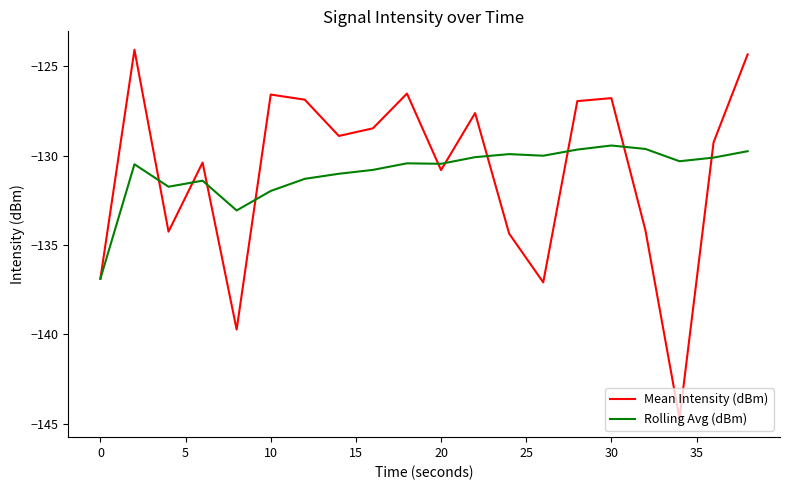

Is this an area chart (filled region under the line)?

No